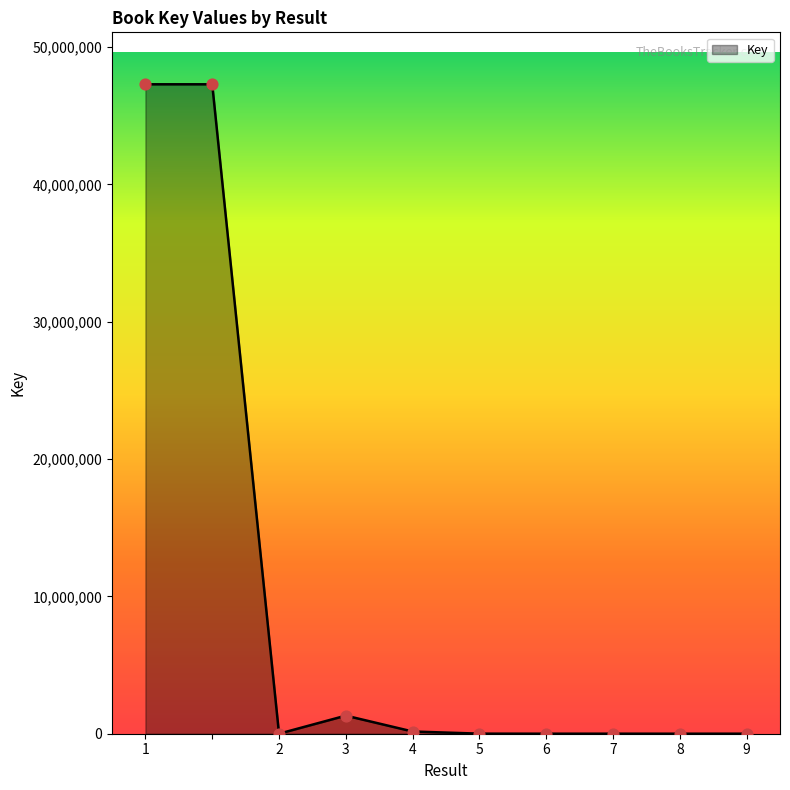

What is the greatest value displayed?

47293838